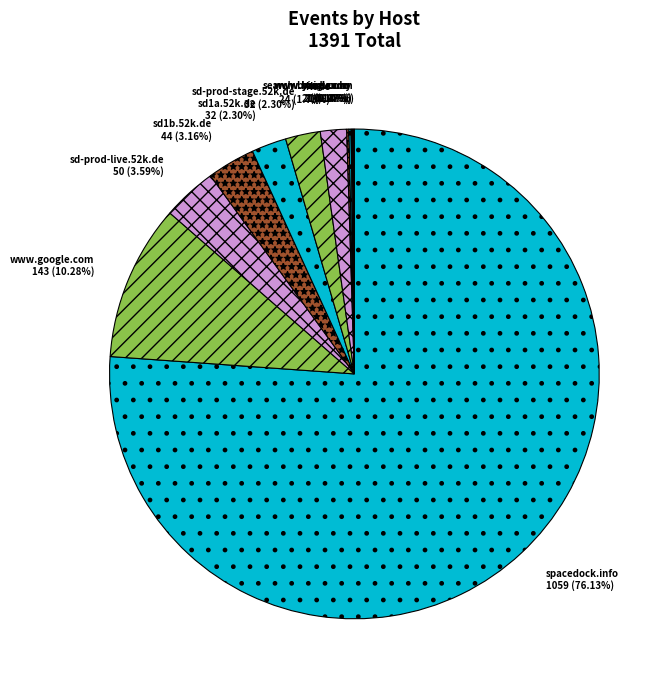

Between sd-prod-stage.52k.de and None, which is larger?

sd-prod-stage.52k.de